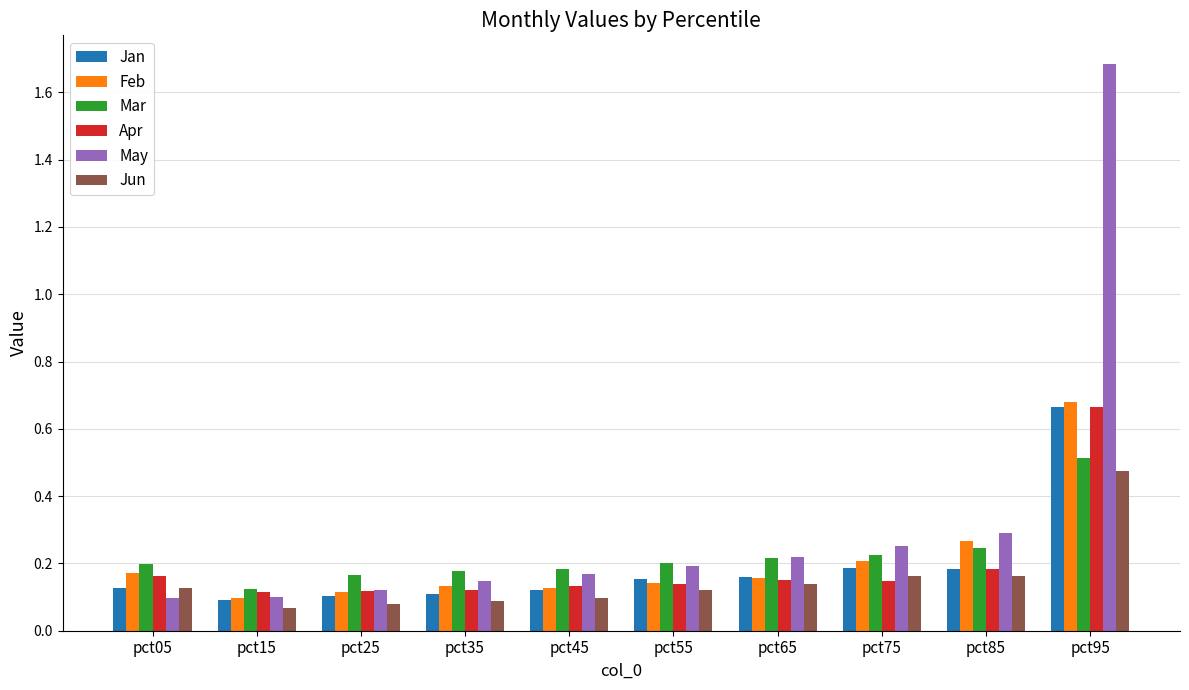

At which label is Feb closest to 0?

pct15